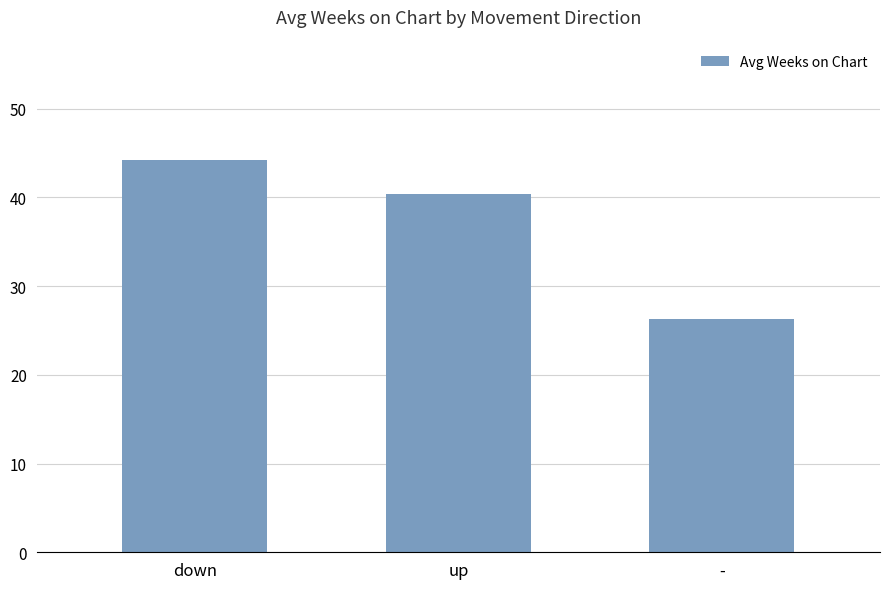

What is the minimum value shown in the chart?

26.3